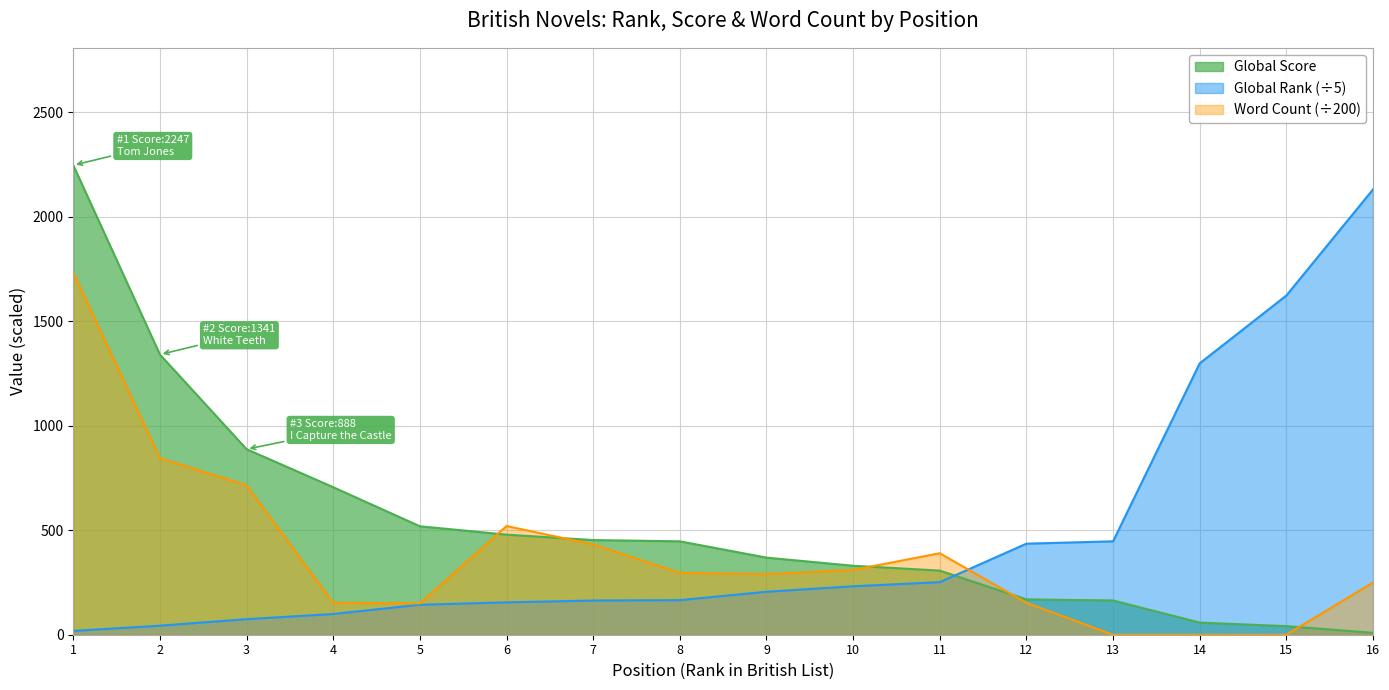

Reading left to right, transcribe all the data shown in this chart.

Global Rank: 18.2	43.2	74.4	99.2	143.4	155.0	163.6	165.4	205.6	231.8	251.6	435.8	447.0	1298.8	1623.4	2131.2
Global Score: 2247.0	1341.0	888.0	706.0	519.0	479.0	453.0	447.0	369.0	330.0	307.0	169.0	164.0	58.0	41.0	9.0
Word Count: 1733.7	845.0	715.0	152.8	150.0	520.0	432.1	296.1	290.0	310.0	390.0	152.8	0.0	0.0	0.0	250.0